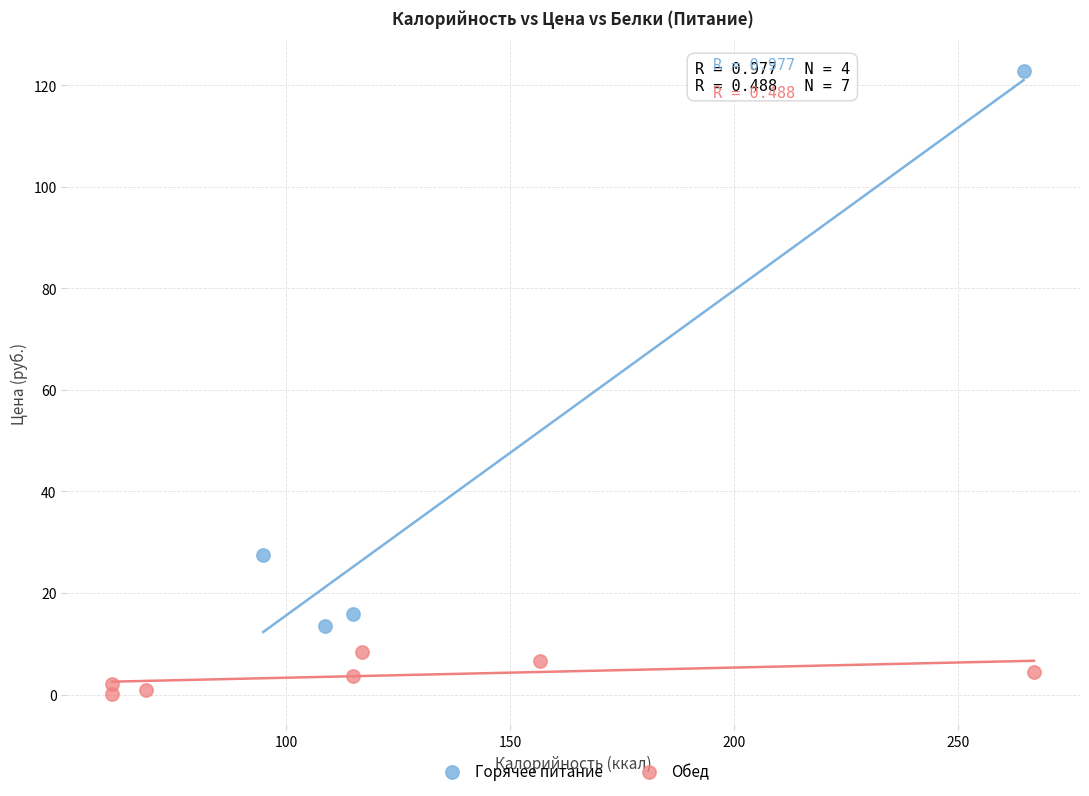

Which series reaches the minimum Y coordinate?

Обед